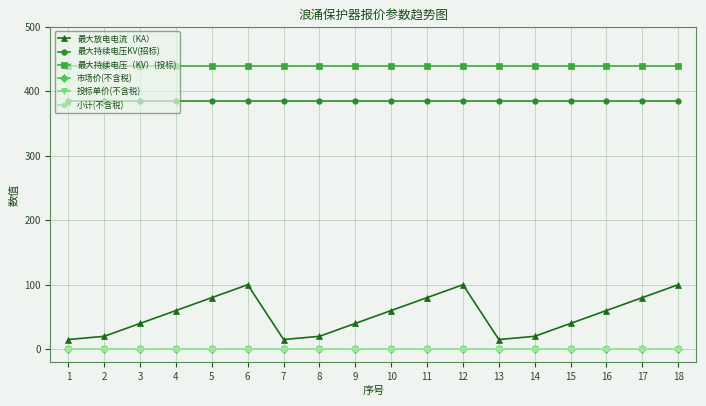

How many interior local valleys does the 最大放电电流（KA） series have?

2